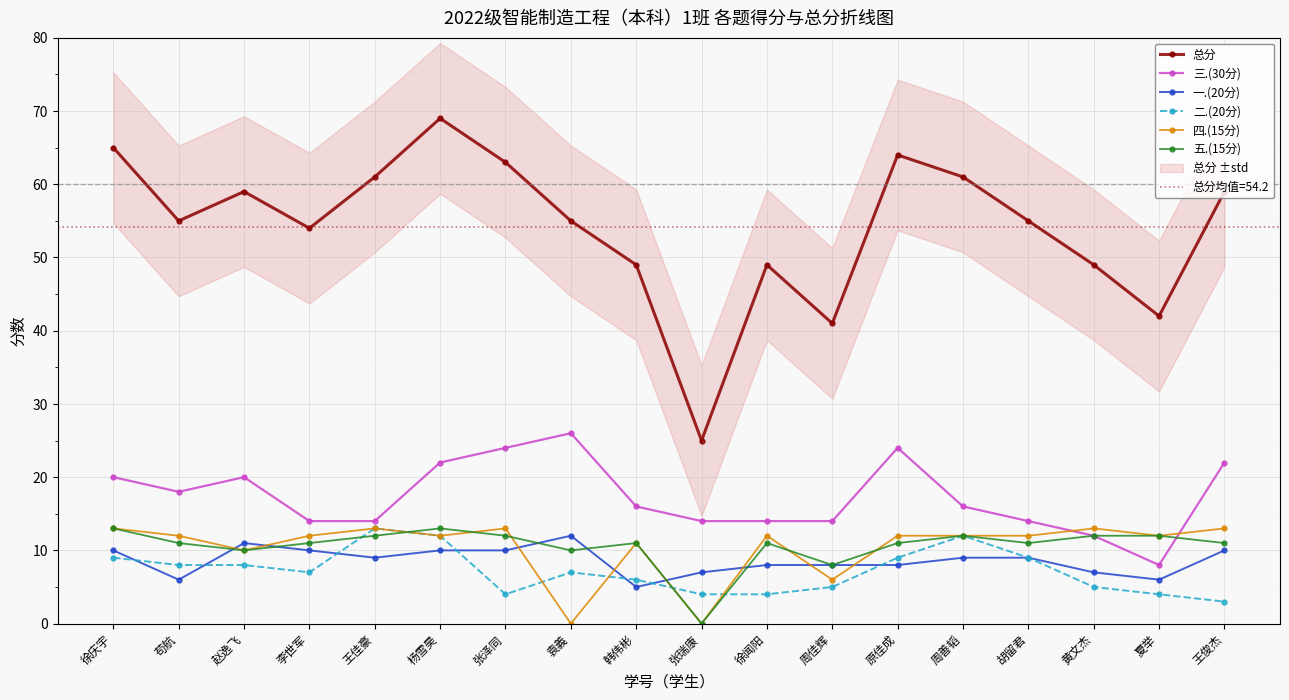

Which category has the lowest value across all series?

袁義